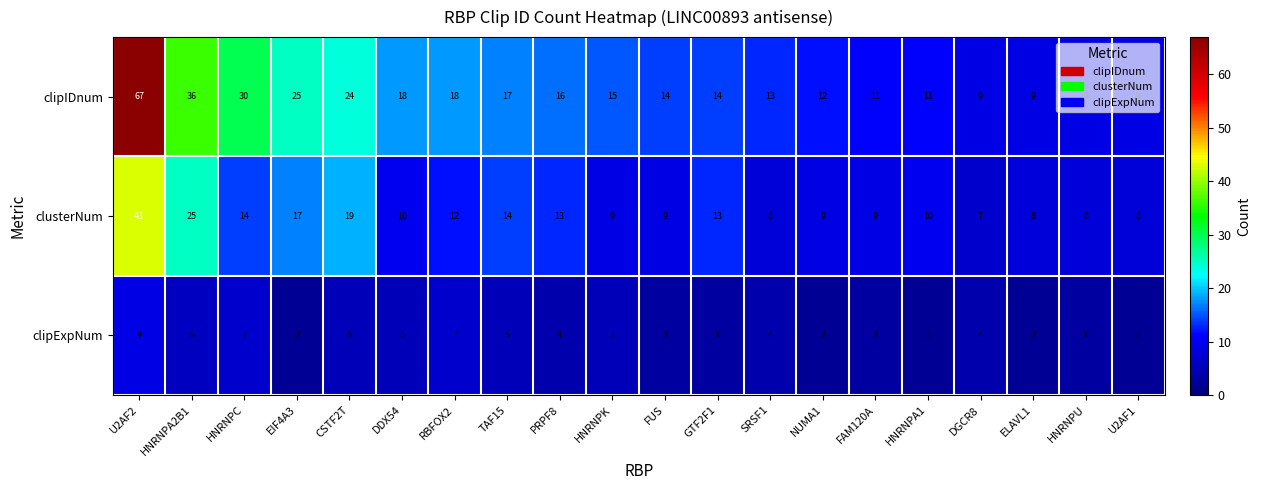

What is the difference between the maximum and minimum values in the clipExpNum series?

7